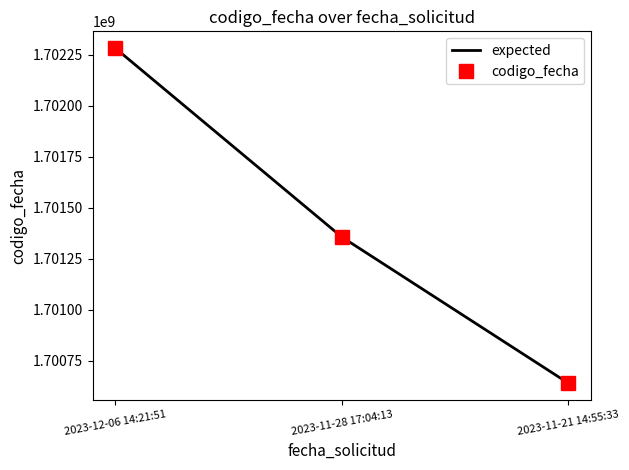

What is the difference between the maximum and minimum values in the expected series?

1642810